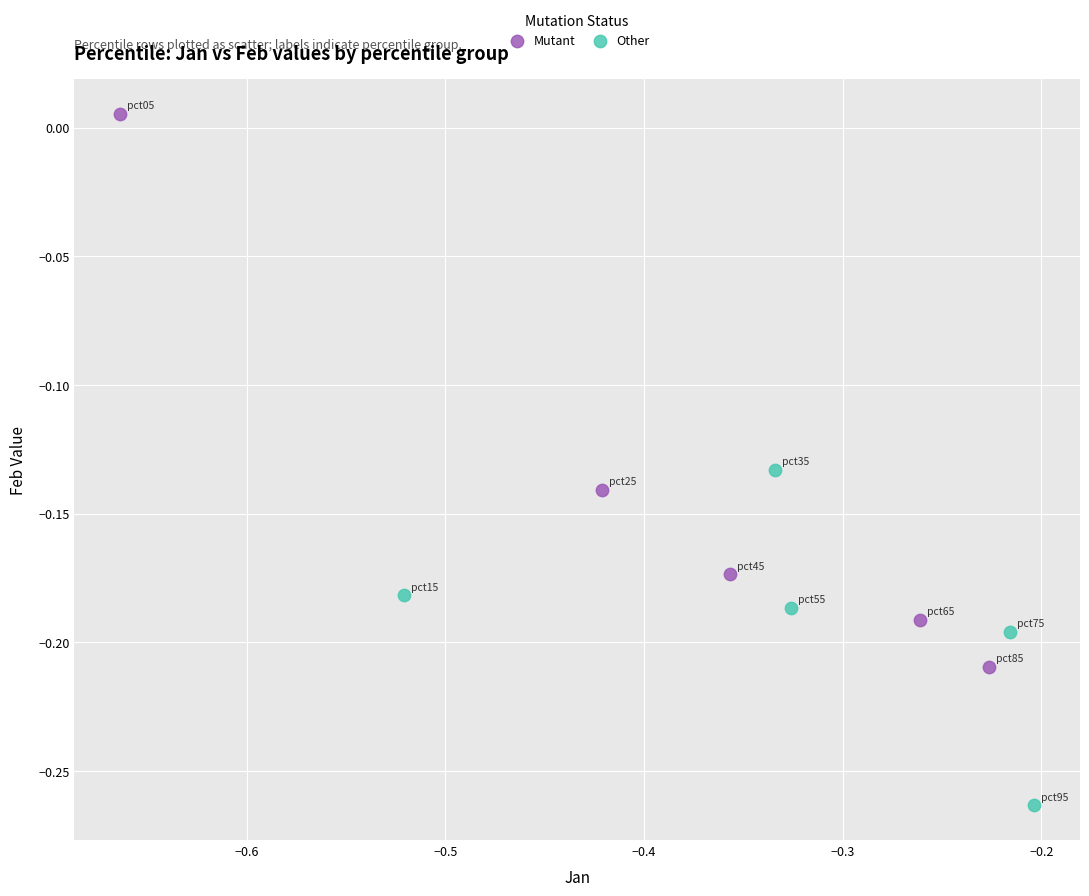

What are all the series names shown in the legend?

Mutant, Other